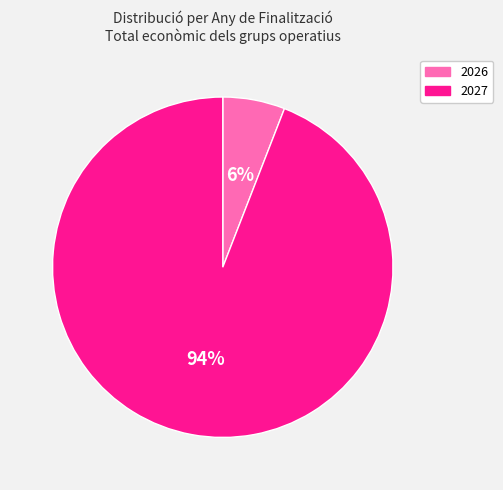

What is the largest slice in the pie chart?

2027